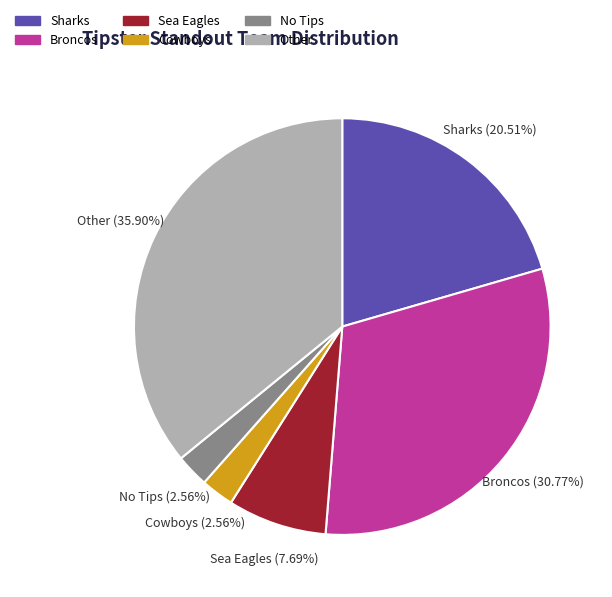

The Sea Eagles slice represents 1% of the pie. True or false?

False